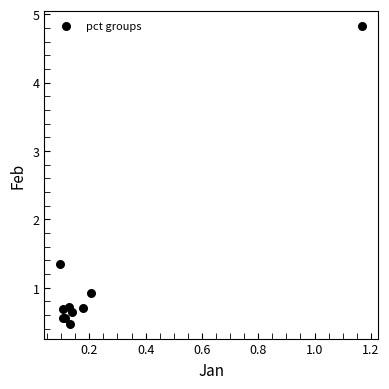

What Y value in the scatter plot is closest to 2?

1.4